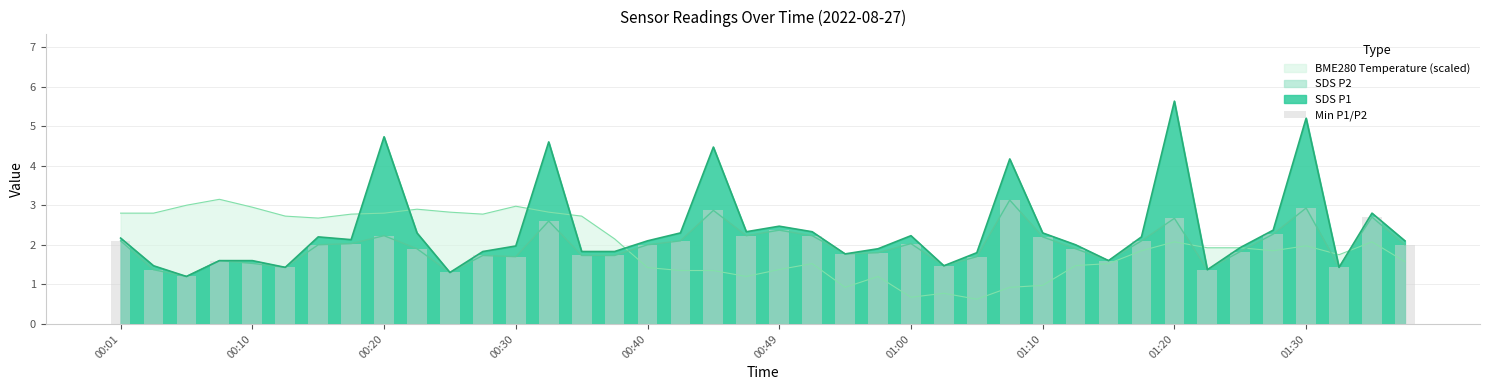

What is the ratio of the value at 20 to the value at 34?

1.3